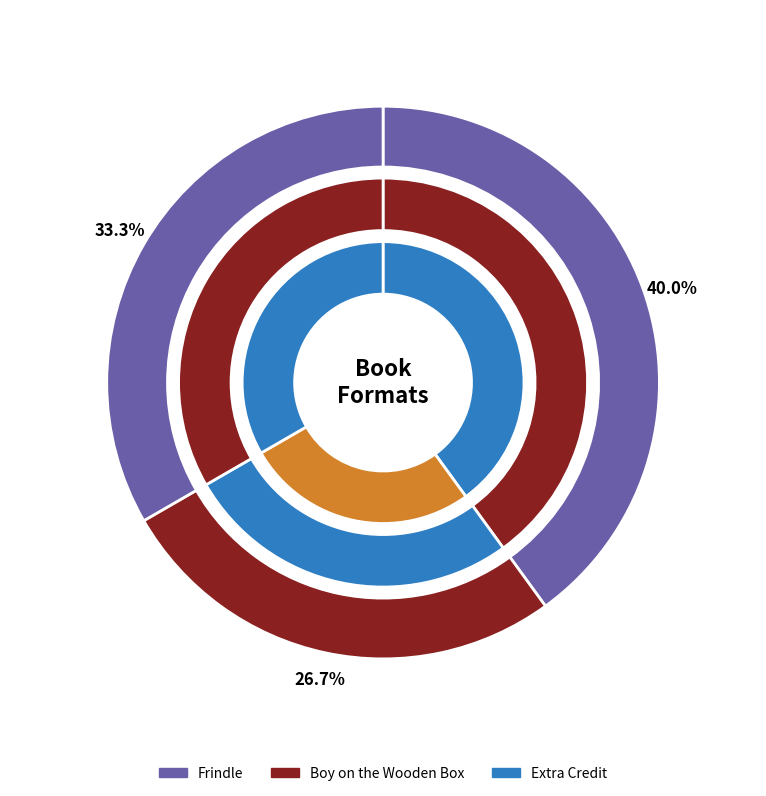

Does Boy on the Wooden Box represent more than half of the total?

Yes